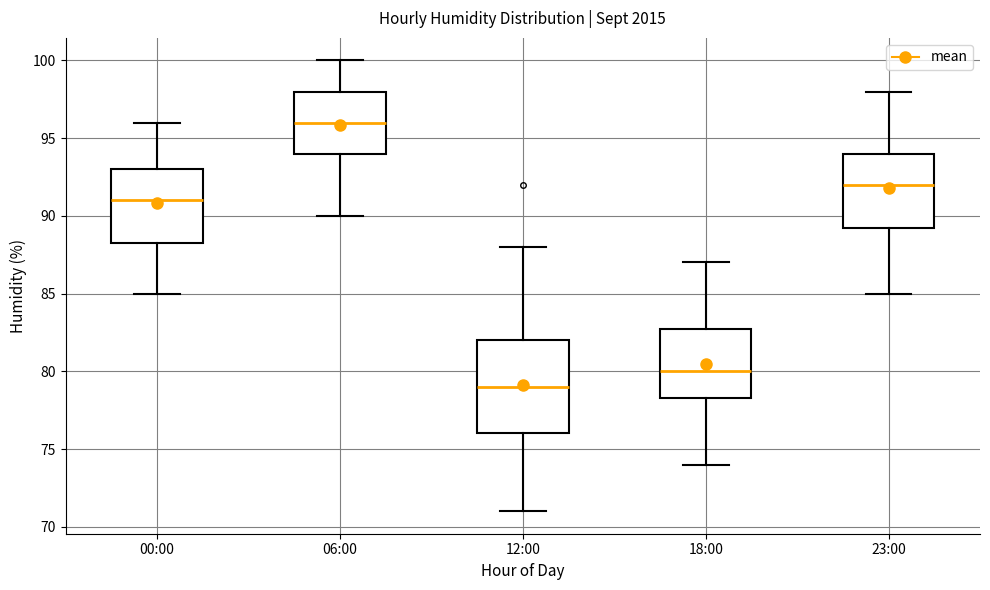

Reading left to right, read every box against the y-axis: the position of its median line, the range the box covers, and the ends of its whiskers. The values are not printed on the chart, so give them approximately, as read against the axis.

00:00: median 91.0, box 88.5 to 93.0, whiskers 85.0 to 96.0
06:00: median 96.0, box 94.0 to 98.0, whiskers 90.0 to 100.0
12:00: median 79.0, box 76.0 to 82.0, whiskers 71.0 to 88.0
18:00: median 80.0, box 78.5 to 83.0, whiskers 74.0 to 87.0
23:00: median 92.0, box 89.5 to 94.0, whiskers 85.0 to 98.0